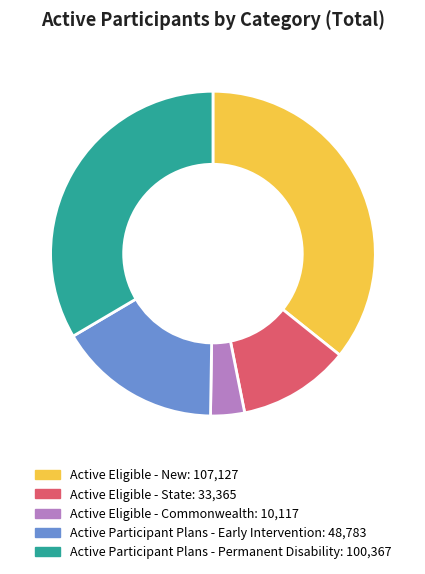

Is the sum of Active Participant Plans - Early Intervention and Active Eligible - State greater than half?

No